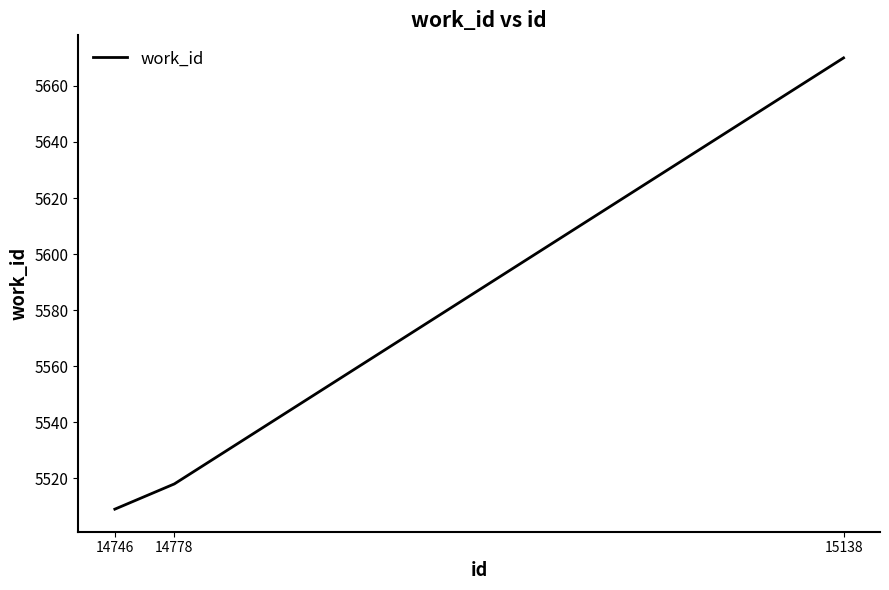

At which category does the chart reach its minimum across all series?

14746